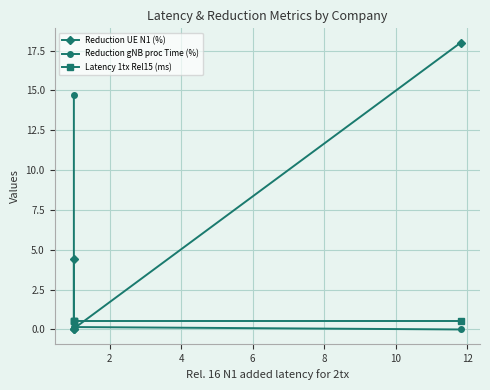

What are all the series names shown in the legend?

Reduction UE N1 (%), Reduction gNB proc Time (%), Latency 1tx Rel15 (ms)